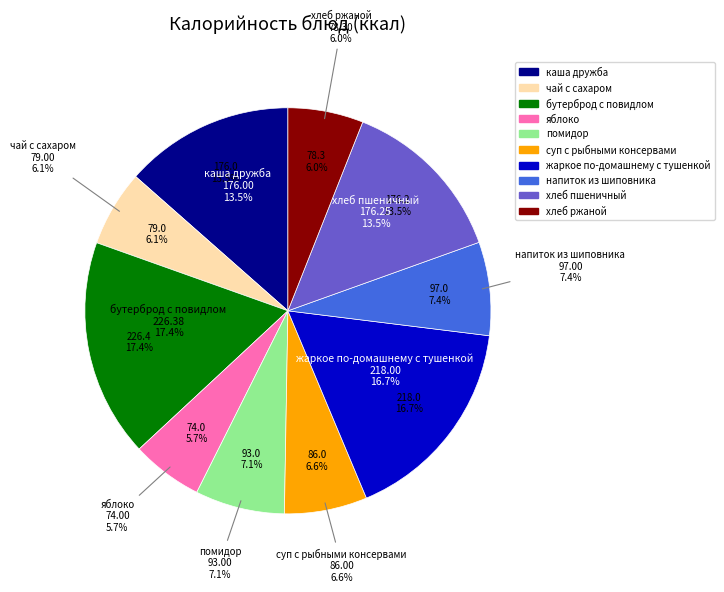

The хлеб пшеничный slice represents 1% of the pie. True or false?

False